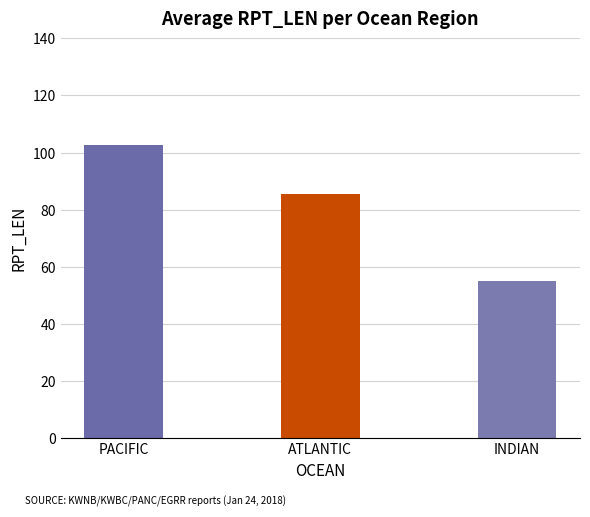

True or false: the data shows 55.0 at INDIAN.

True